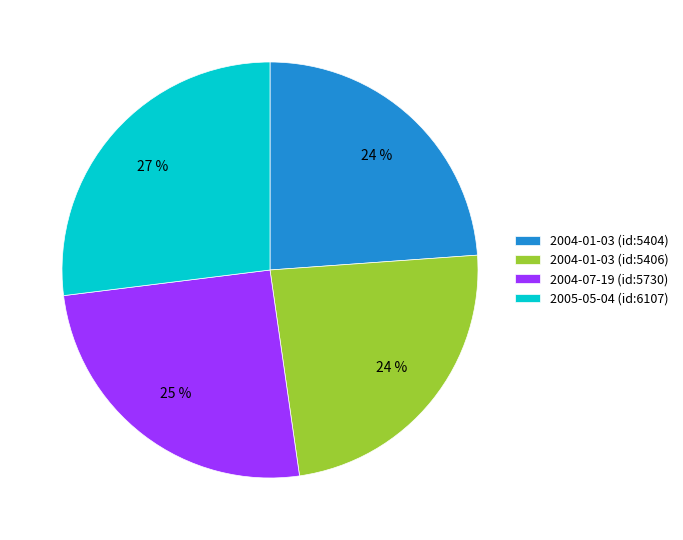

Is it true that 2004-01-03 (id:5406) is 24% of the pie?

True